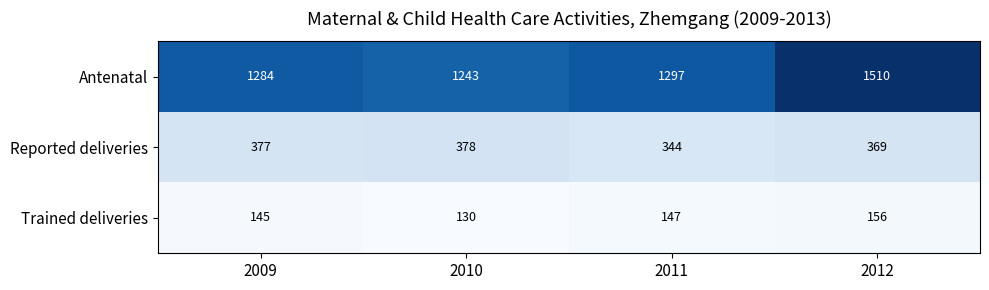

What is the maximum value shown in the chart?

1510